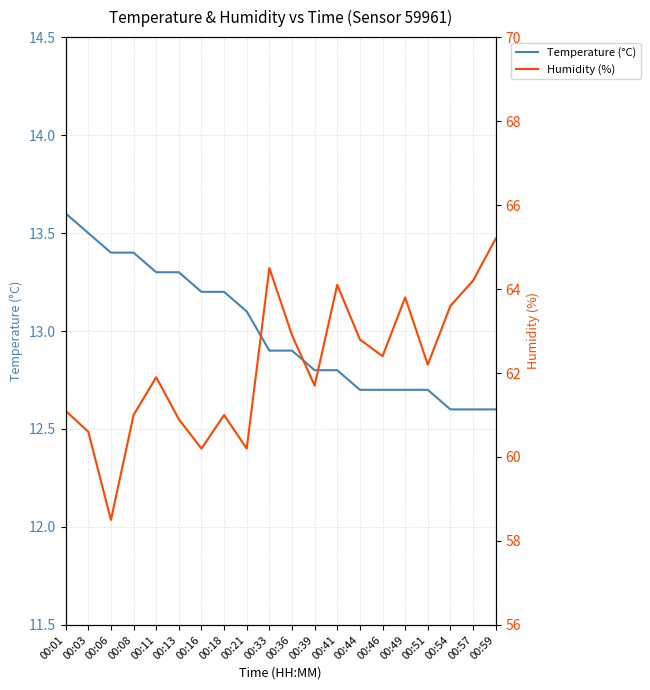

What is the total value across all series at 00:01?

74.7